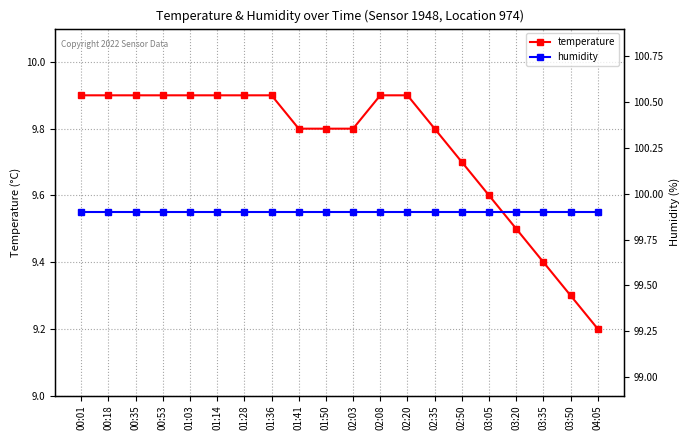

Rank the series at 03:50 from lowest to highest value.

temperature, humidity